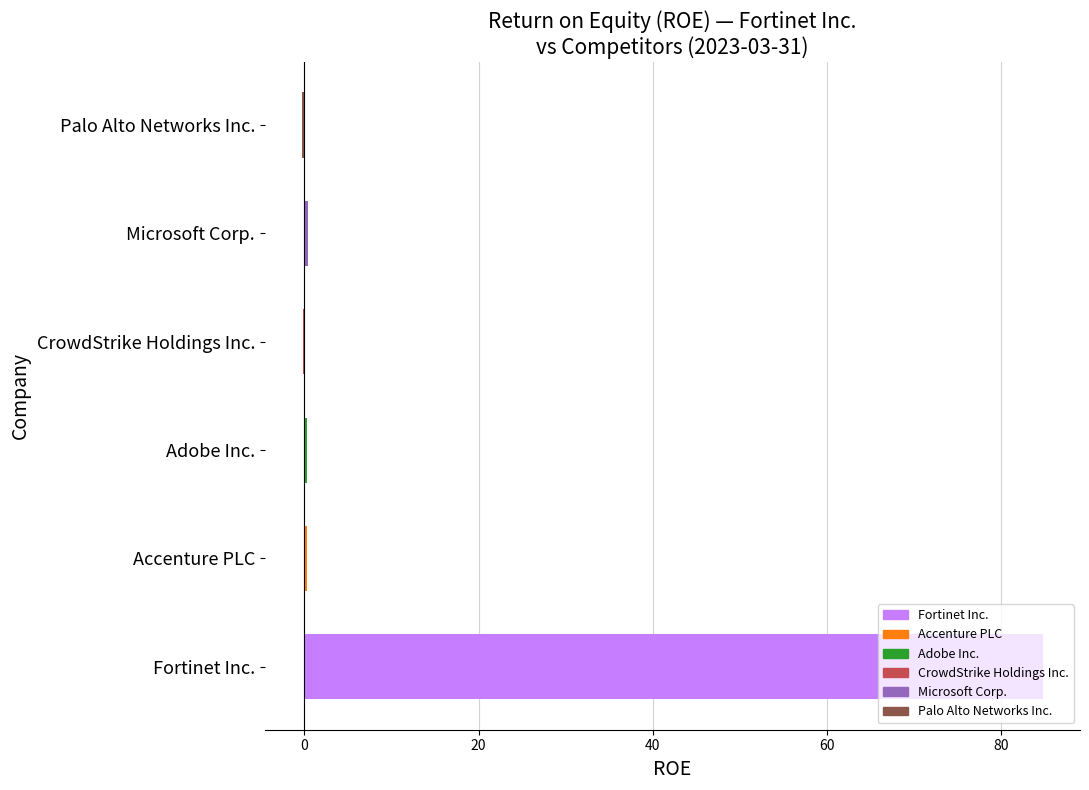

The chart shows a value of 84.8 at Fortinet Inc.. True or false?

True